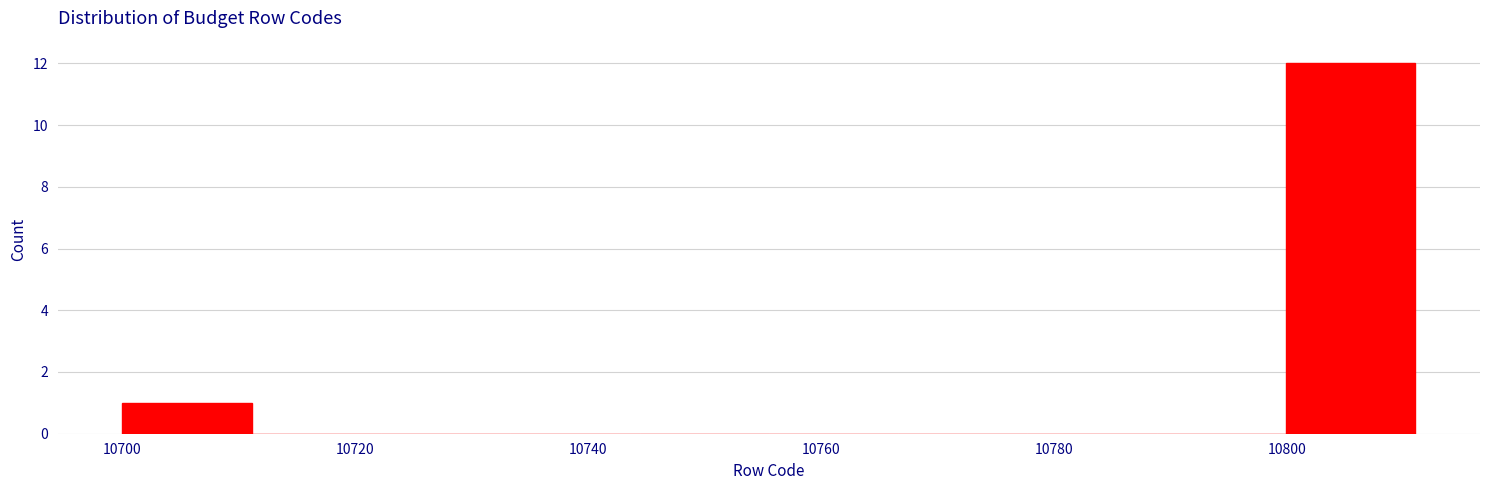

What is the height of the bar covering 10700 to 10712 on the x-axis? Neither the bar edges nor the heights are printed on the chart, so give them approximately, as read against the axes.

1